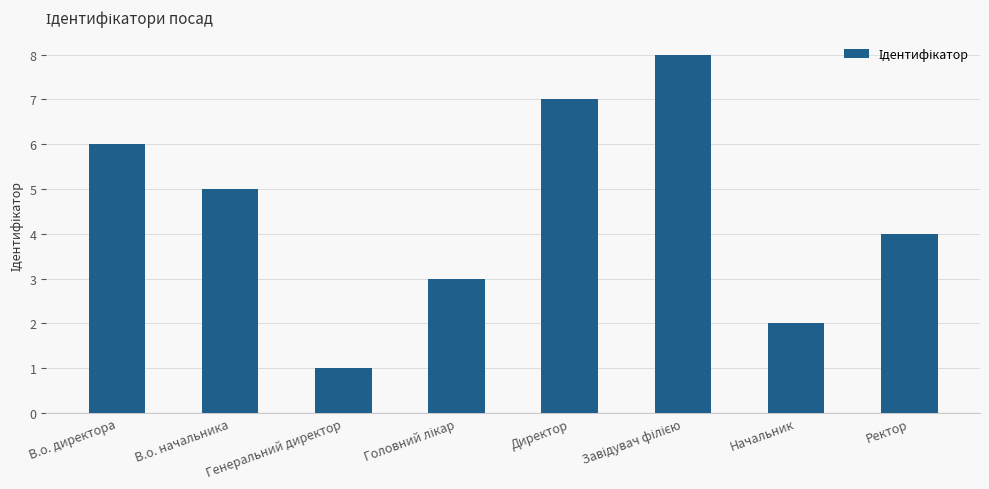

Reading left to right, extract all data points from this chart.

6	5	1	3	7	8	2	4